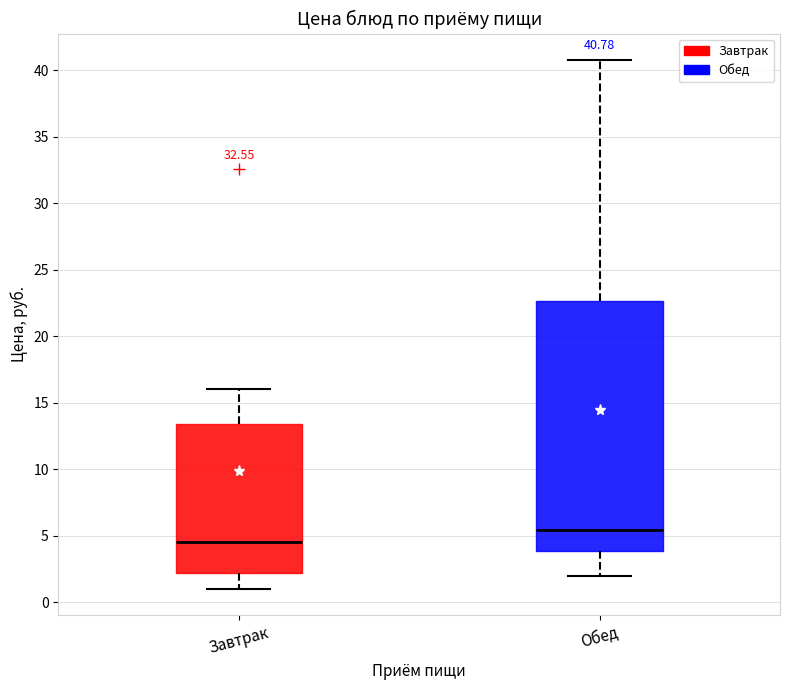

Which box has the lowest median line?

Завтрак